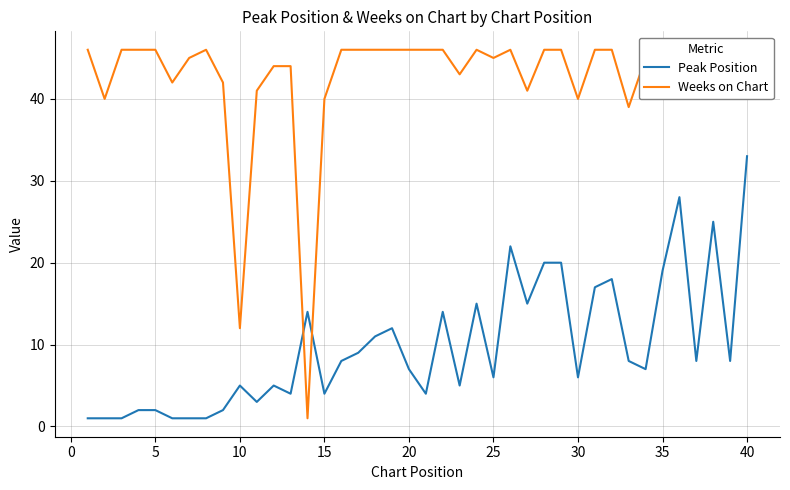

True or false: Peak Position has a value of 49 at 40.

False